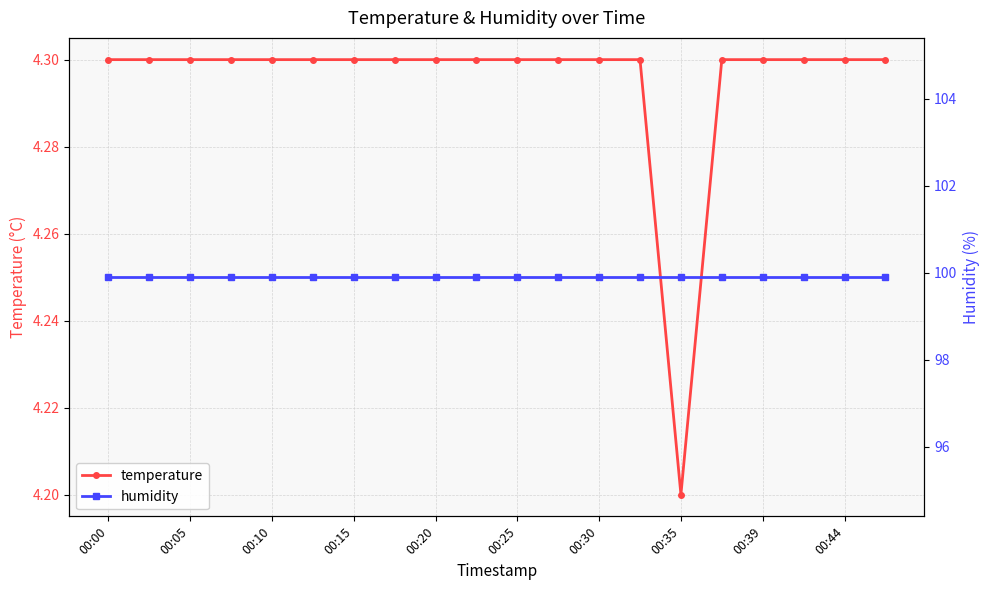

True or false: humidity has a value of 99.9 at 19.

True